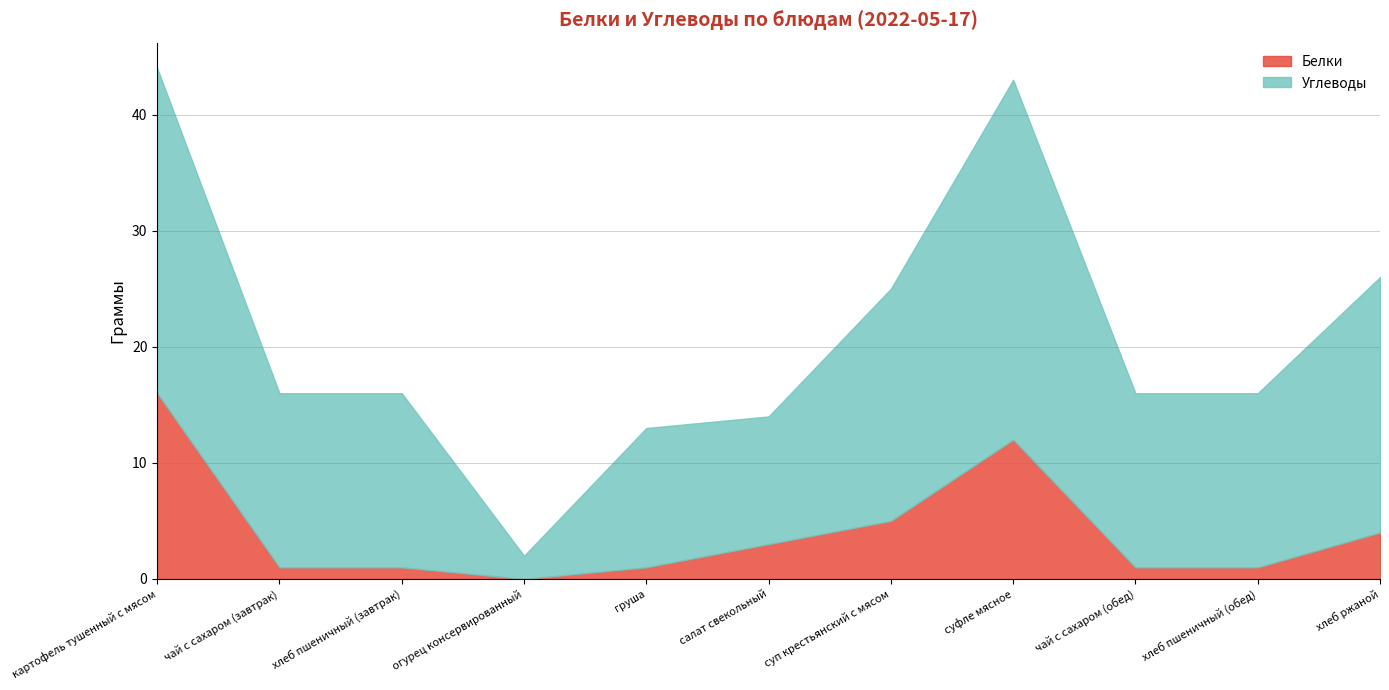

What is the difference between the maximum and minimum values in the Углеводы series?

29